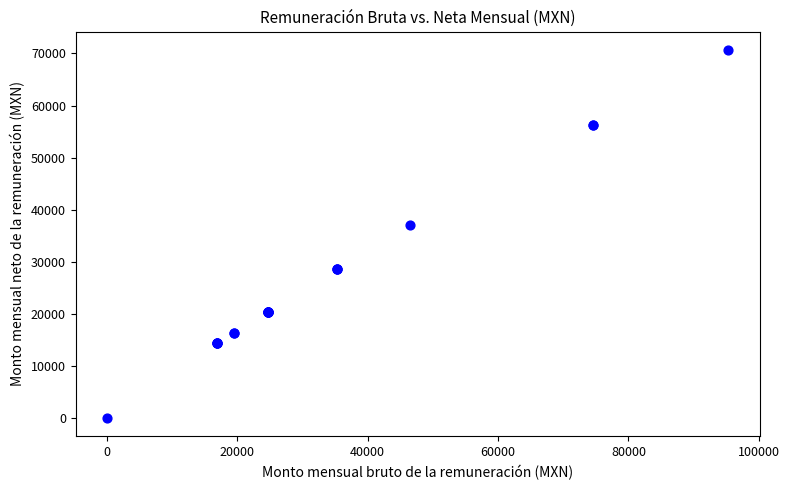

What Y value in the scatter plot is closest to 35333?

37071